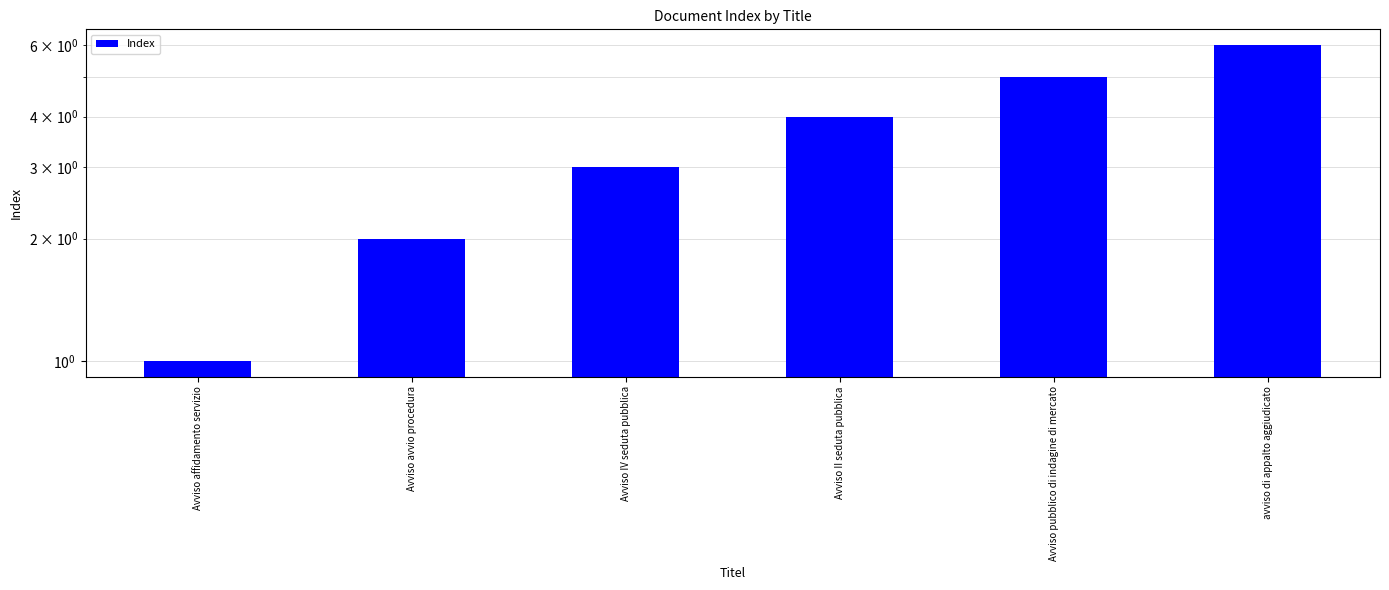

Is it true that the value at Avviso affidamento servizio is 1?

False